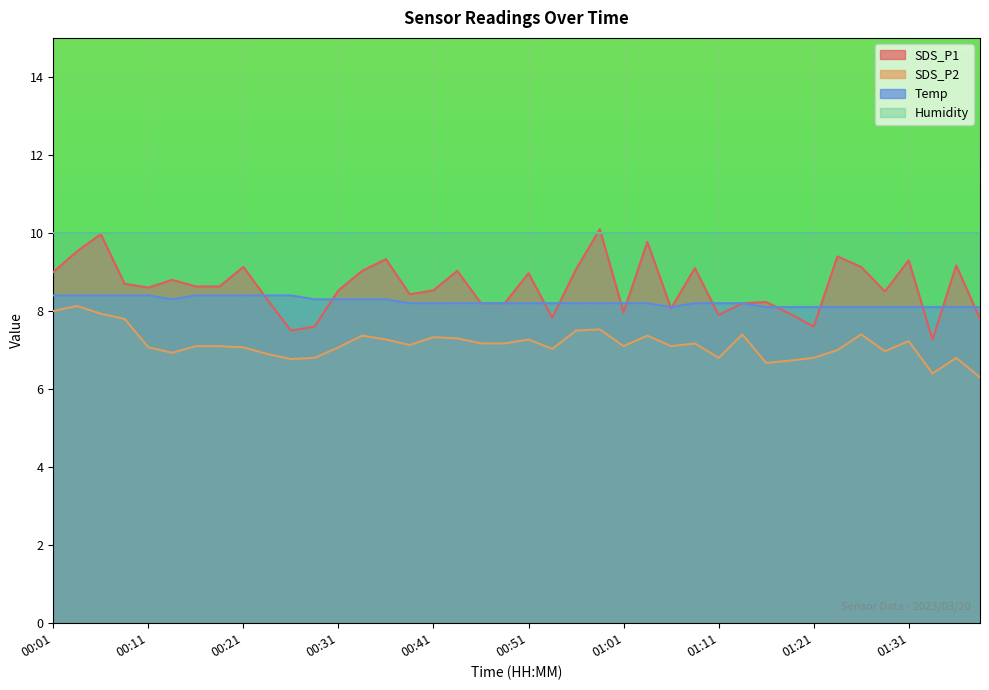

Reading left to right, what are all the values shown in this chart?

SDS_P1: 9.0	9.5	10.0	8.7	8.6	8.8	8.6	8.6	9.1	8.3	7.5	7.6	8.5	9.0	9.3	8.4	8.5	9.0	8.2	8.2	9.0	7.8	9.1	10.1	8.0	9.8	8.1	9.1	7.9	8.2	8.2	7.9	7.6	9.4	9.1	8.5	9.3	7.3	9.2	7.8
SDS_P2: 8.0	8.1	7.9	7.8	7.1	6.9	7.1	7.1	7.1	6.9	6.8	6.8	7.1	7.4	7.3	7.1	7.3	7.3	7.2	7.2	7.3	7.0	7.5	7.5	7.1	7.4	7.1	7.2	6.8	7.4	6.7	6.7	6.8	7.0	7.4	7.0	7.2	6.4	6.8	6.3
Temp: 8.4	8.4	8.4	8.4	8.4	8.3	8.4	8.4	8.4	8.4	8.4	8.3	8.3	8.3	8.3	8.2	8.2	8.2	8.2	8.2	8.2	8.2	8.2	8.2	8.2	8.2	8.1	8.2	8.2	8.2	8.1	8.1	8.1	8.1	8.1	8.1	8.1	8.1	8.1	8.1